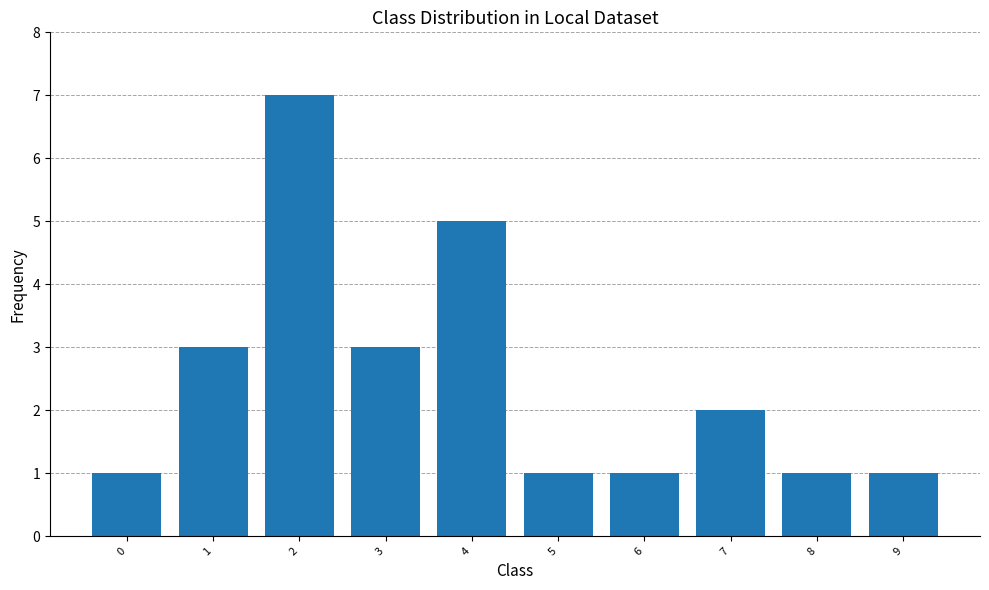

Is it true that the value at 4 is 5?

True